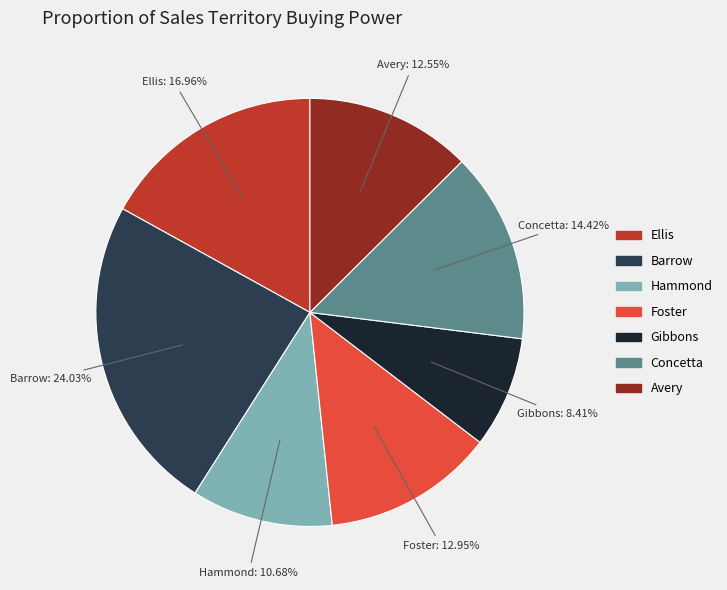

Is the sum of Ellis and Hammond greater than half?

No